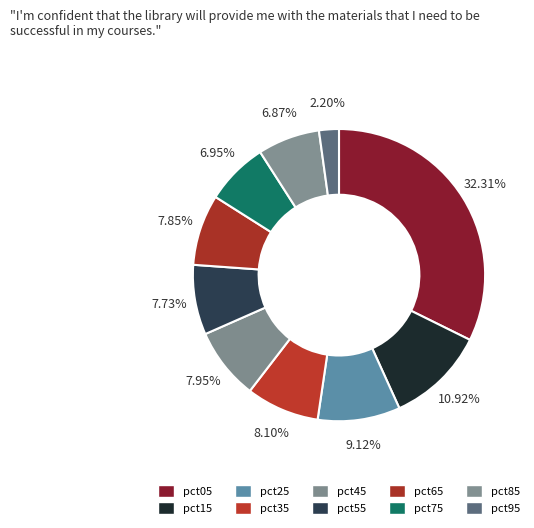

Is it true that pct75 is 16% of the pie?

False